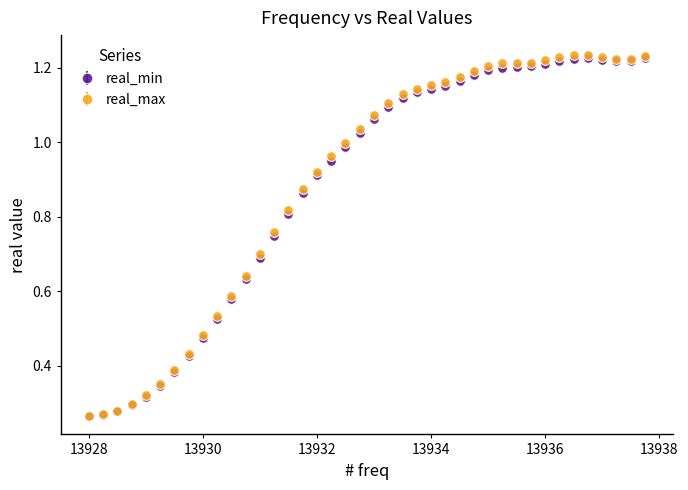

Which series has the largest range (max minus min)?

real_max